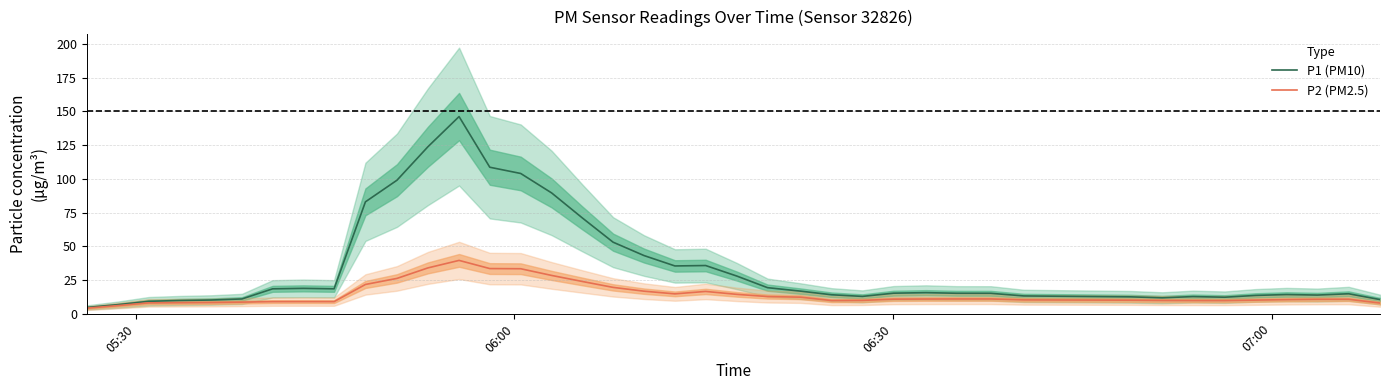

List the series in order of their peak value, lowest first.

P2 (PM2.5), P1 (PM10)